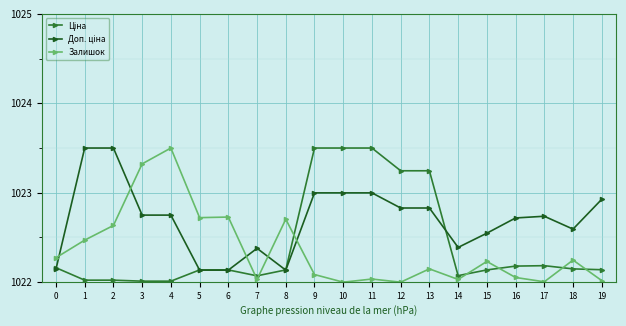

What is the maximum value shown in the chart?

1023.5